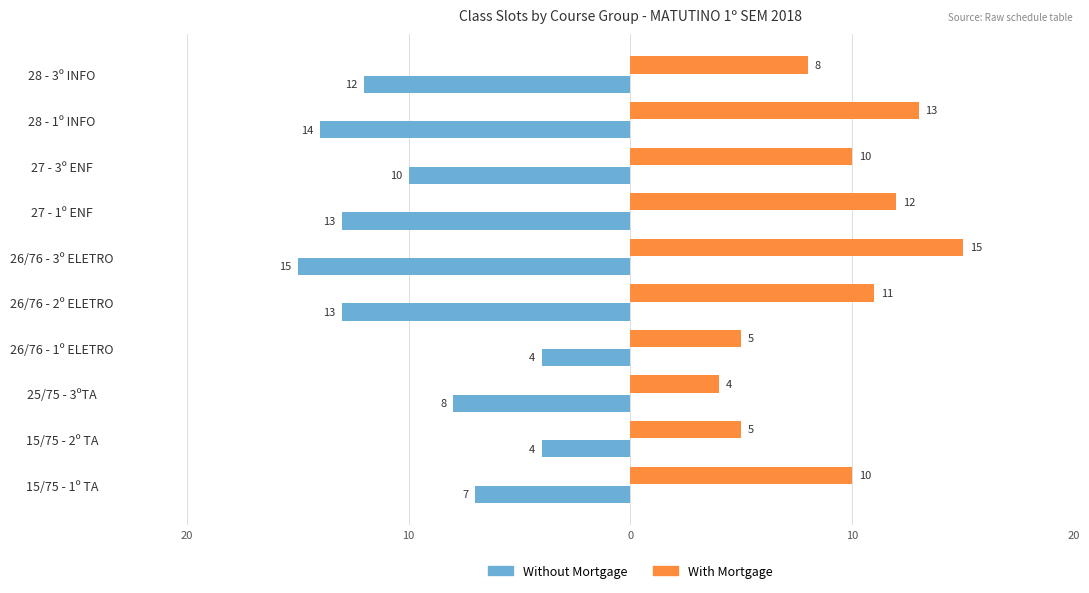

What is the difference between the second highest and second lowest values in the With Mortgage series?

8